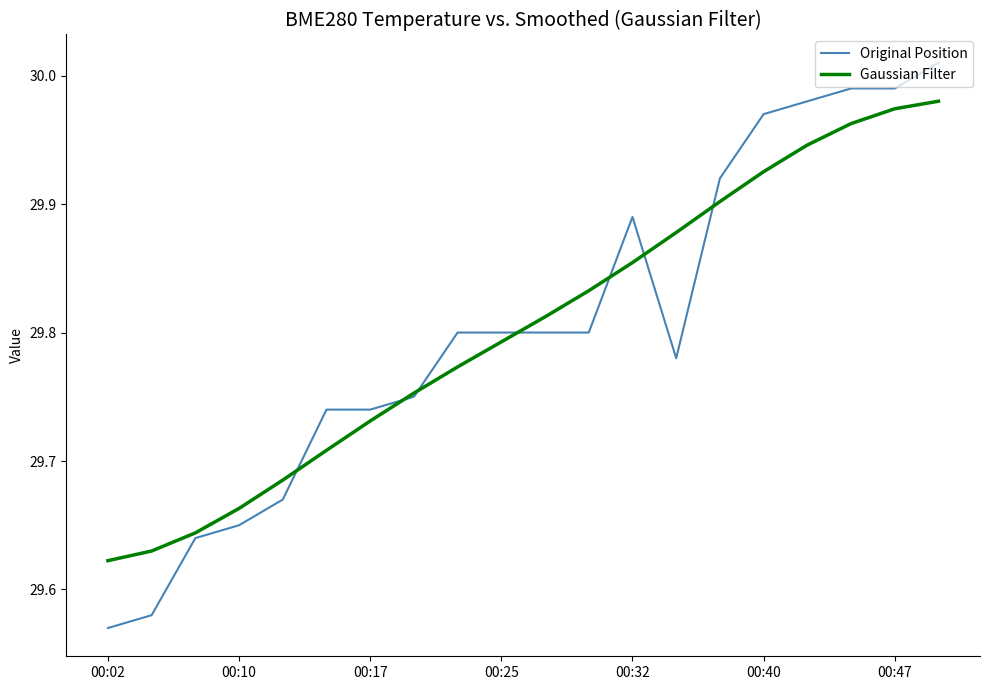

Rank the series by their maximum value, from highest to lowest.

Original Position, Gaussian Filter